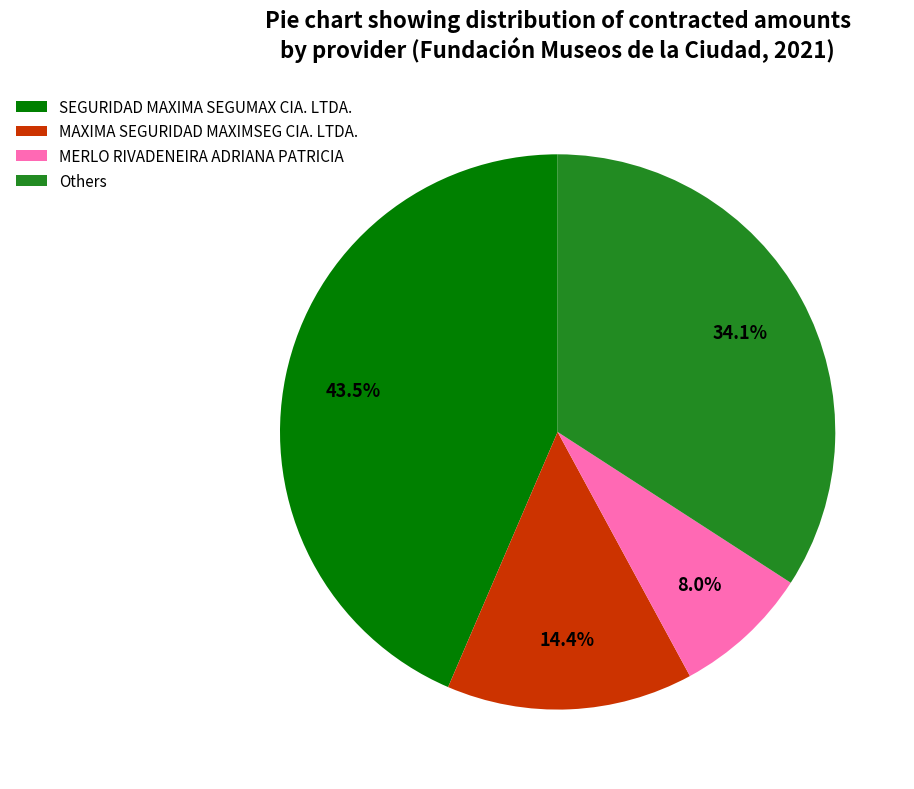

Does any single category account for the majority?

No